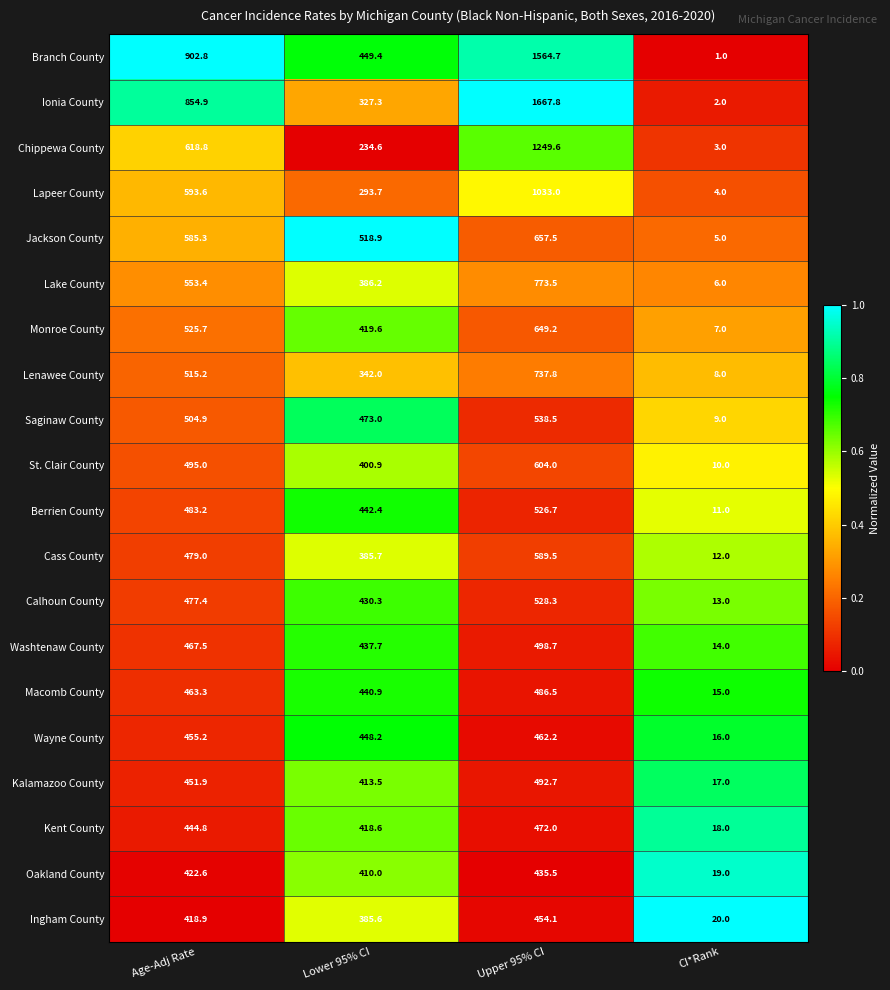

True or false: Saginaw County has a value of 504.9 at Age-Adj Rate.

True